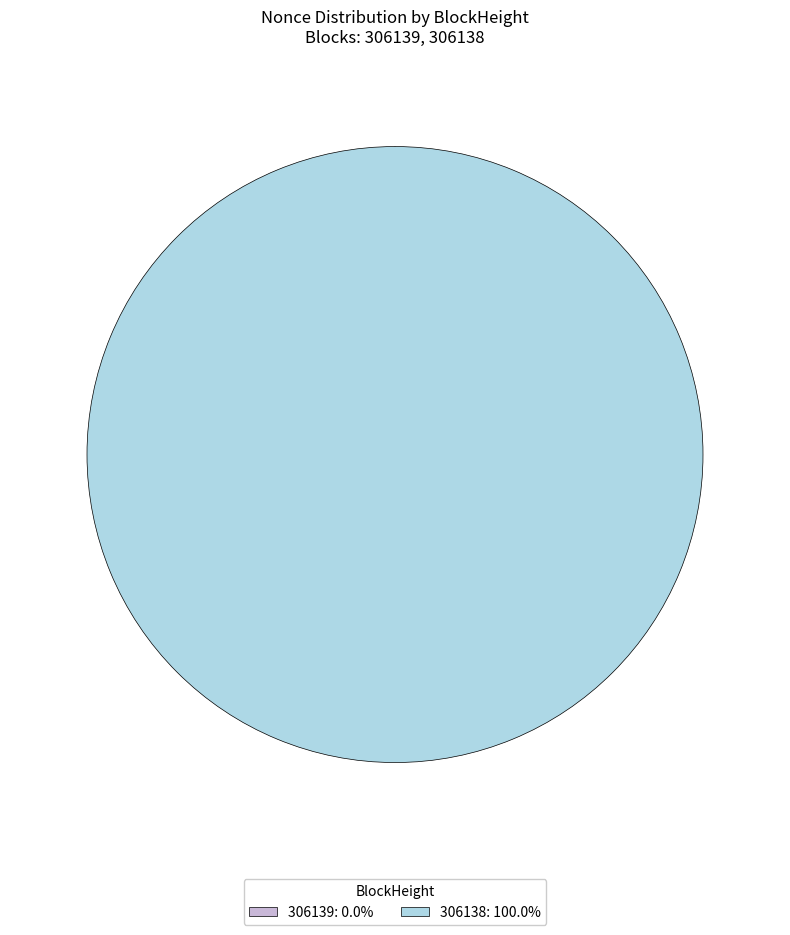

What is the smallest slice in the pie chart?

306139